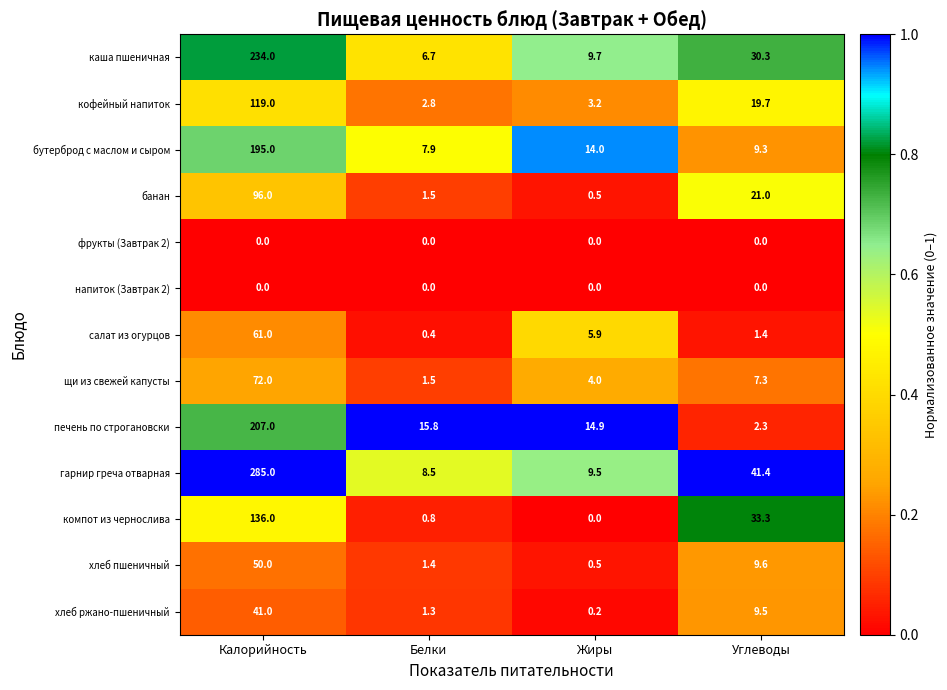

What is the total value across all series at Калорийность?

1496.0